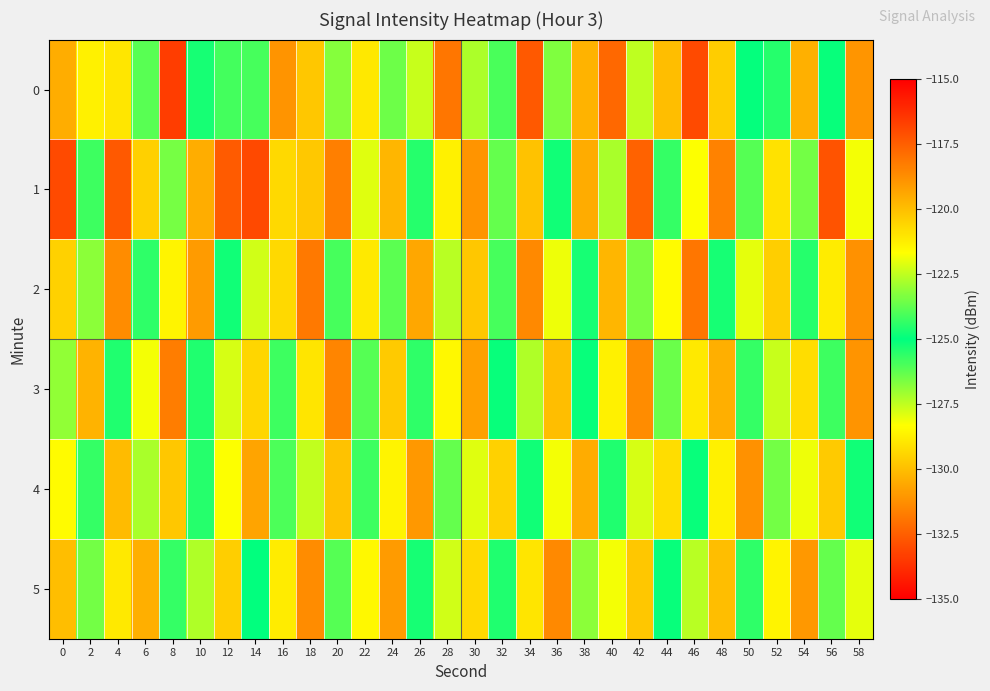

At which category does the chart reach its minimum across all series?

40